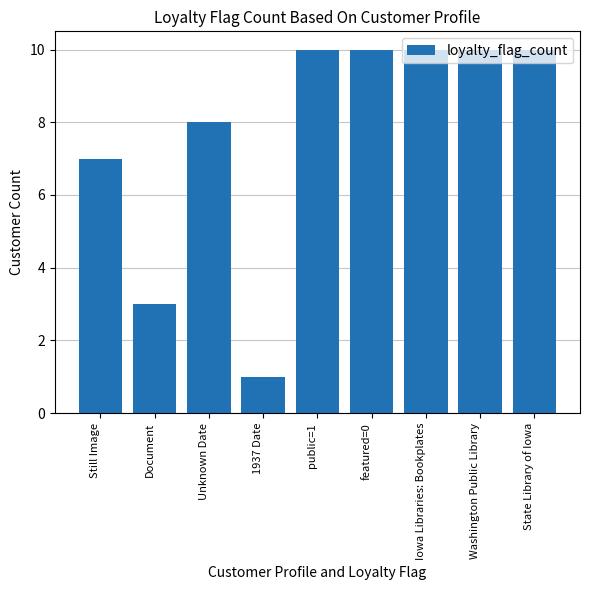

Reading left to right, what are all the values shown in this chart?

Still Image=7	Document=3	Unknown Date=8	1937 Date=1	public=1=10	featured=0=10	Iowa Libraries: Bookplates=10	Washington Public Library=10	State Library of Iowa=10